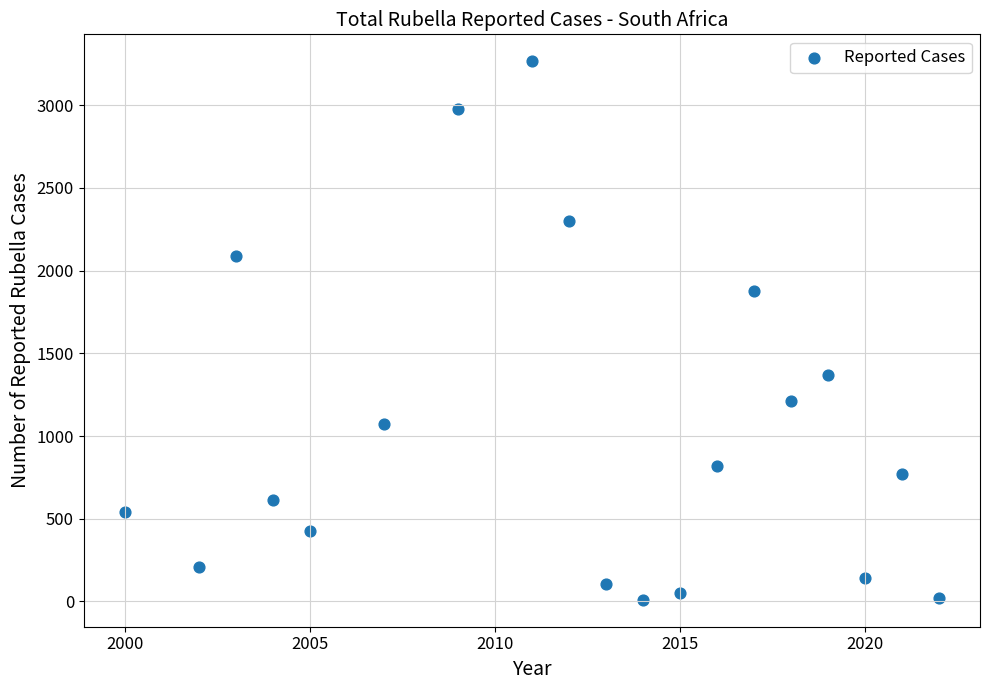

What is the range of Y values (max minus min)?

3256